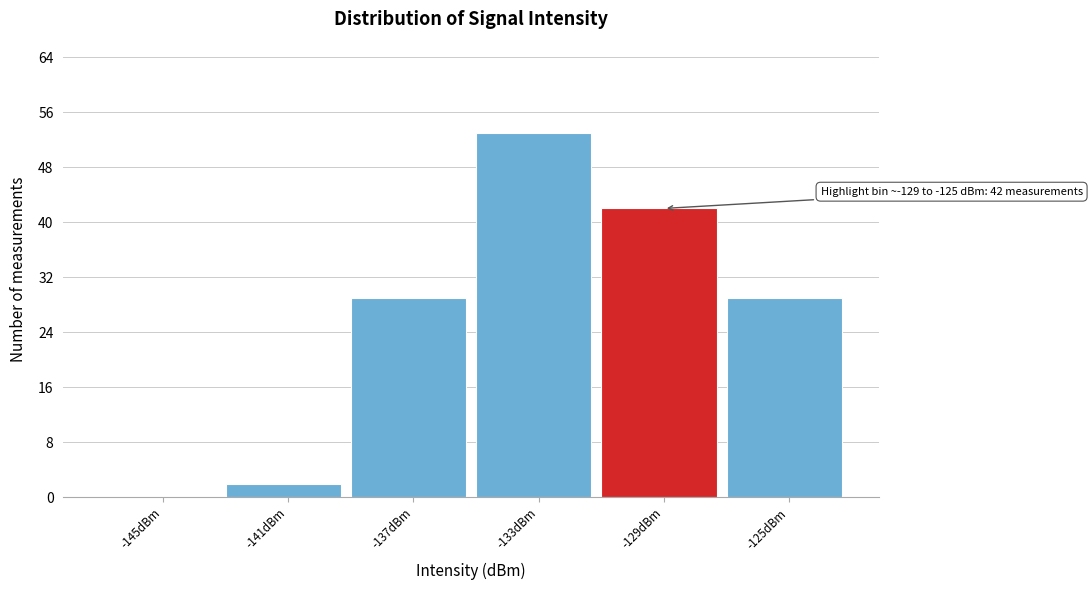

Reading left to right, list all the values displayed in this chart.

-145dBm=0	-141dBm=2	-137dBm=29	-133dBm=53	-129dBm=42	-125dBm=29